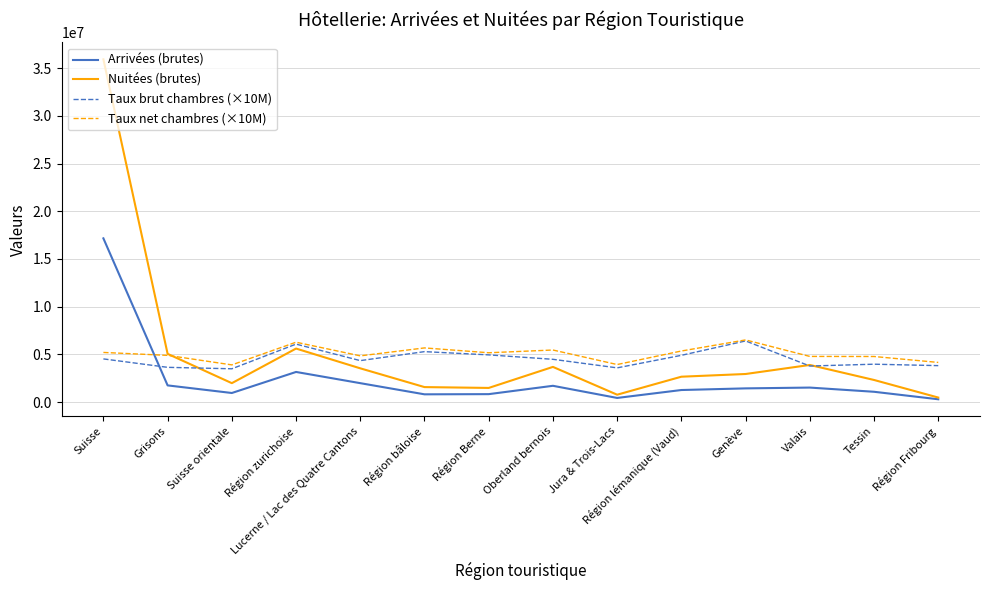

What is the difference between the highest and lowest values at Lucerne / Lac des Quatre Cantons?

2862951.1